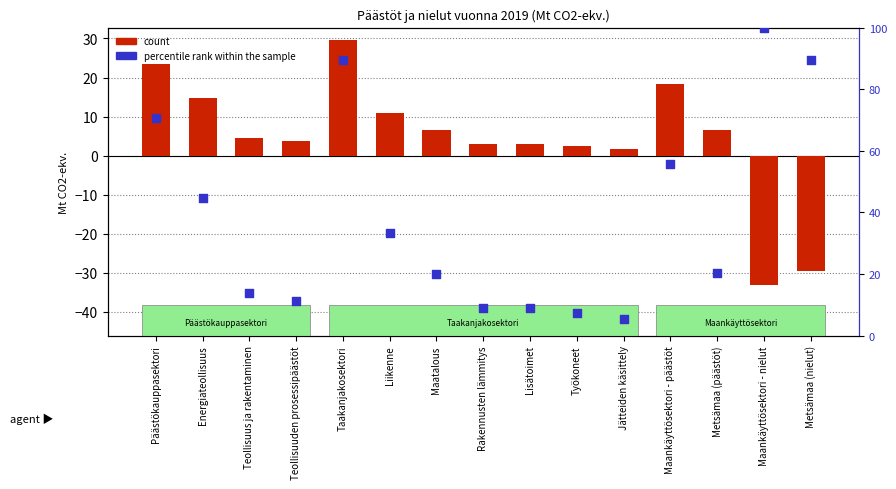

Which series reaches the minimum Y coordinate?

count